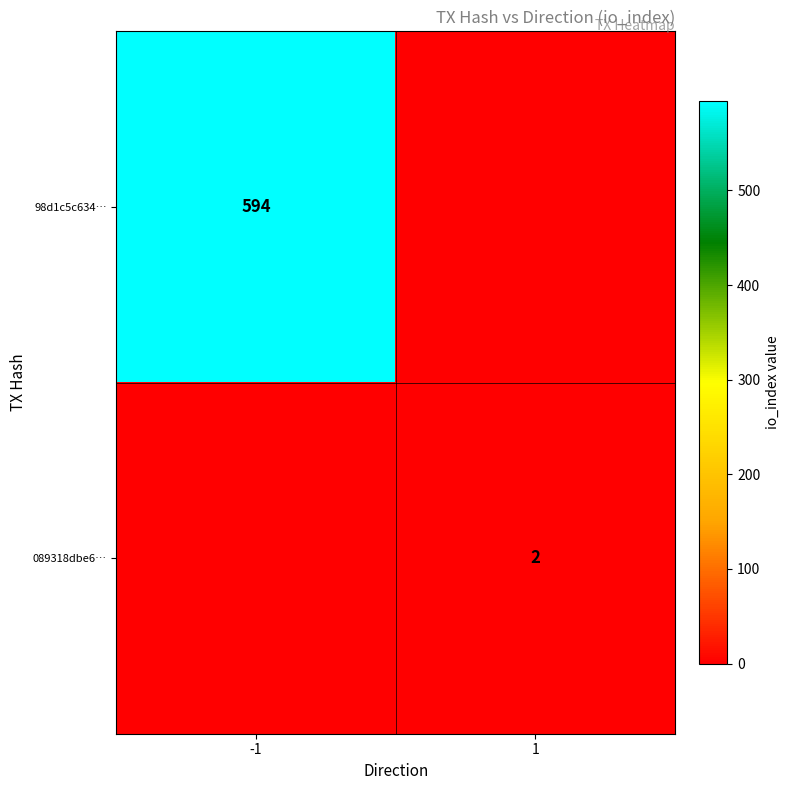

The 98d1c5c634… series shows 336 at -1. True or false?

False